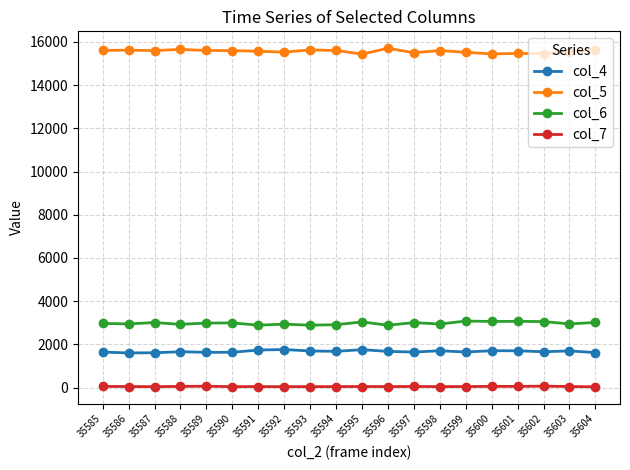

At how many categories does at least one series exceed 1232?

20